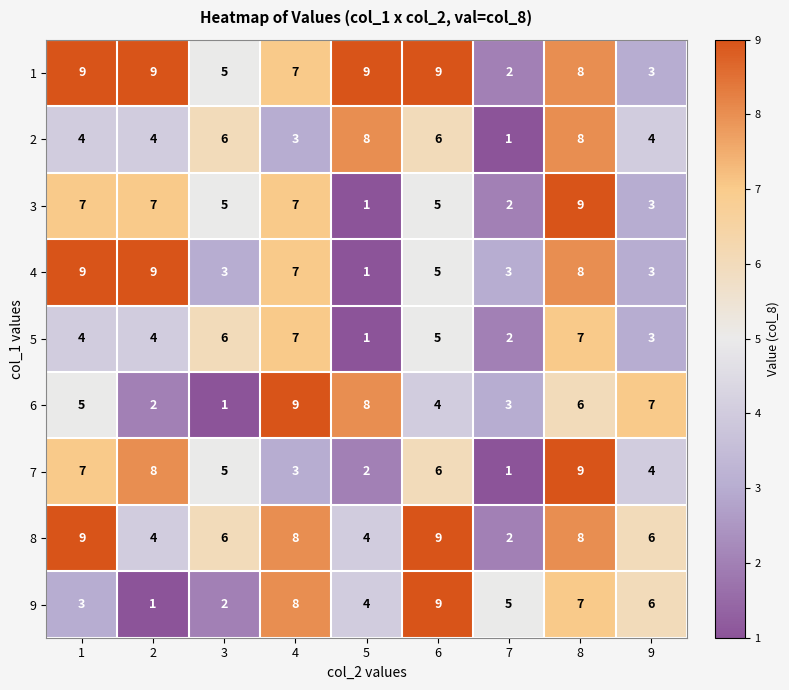

How many 6 values are between 3 and 7?

5